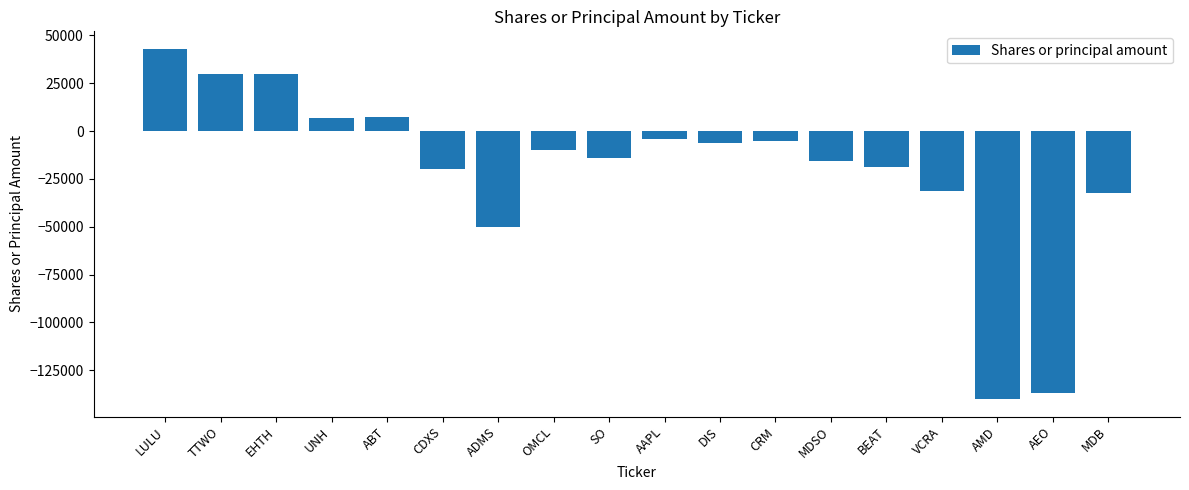

What is the value of the 2nd bar from the left?

30000